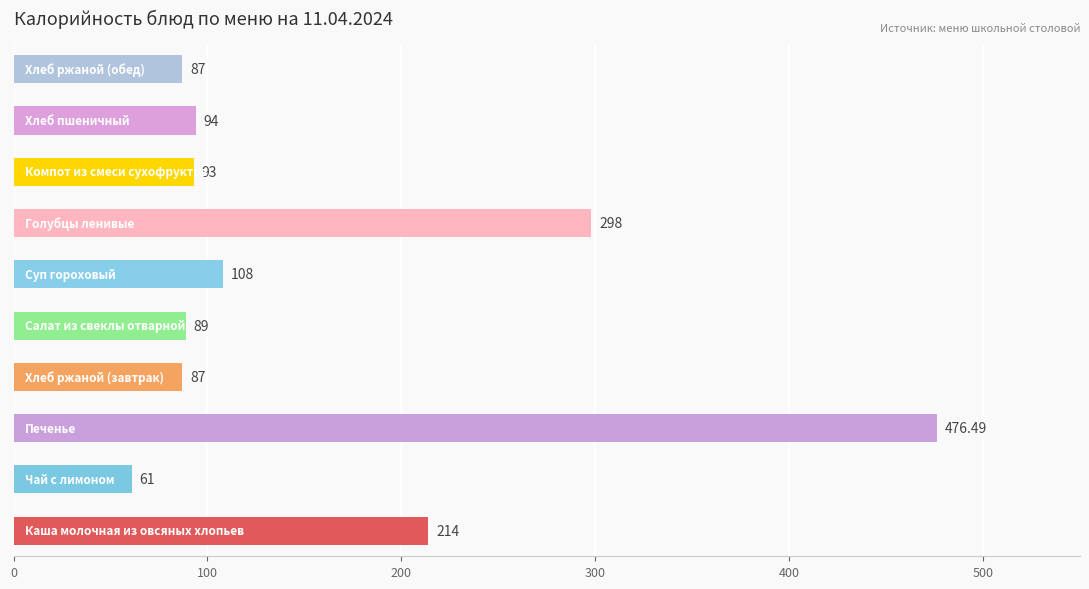

What is the average value?

160.7